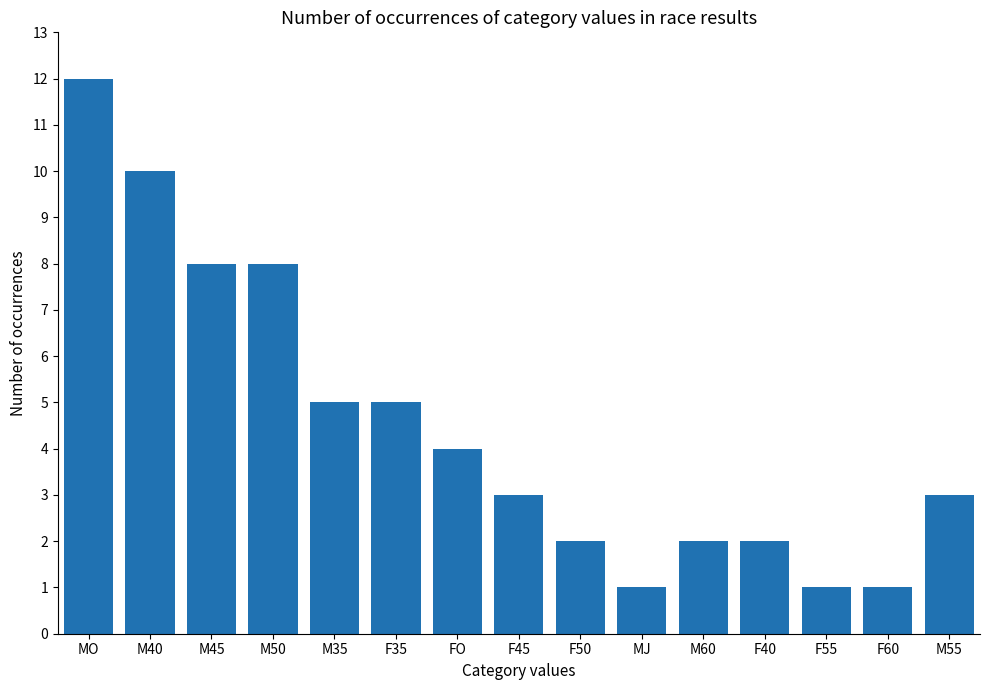

The chart shows a value of 8 at M35. True or false?

False